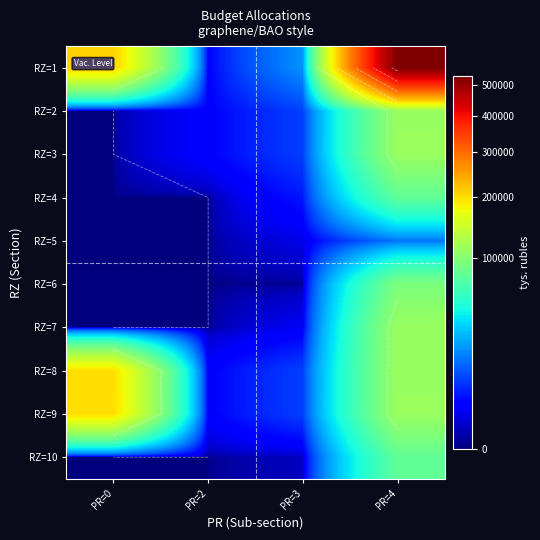

Where does the RZ=8 series first go above 111216?

PR=0